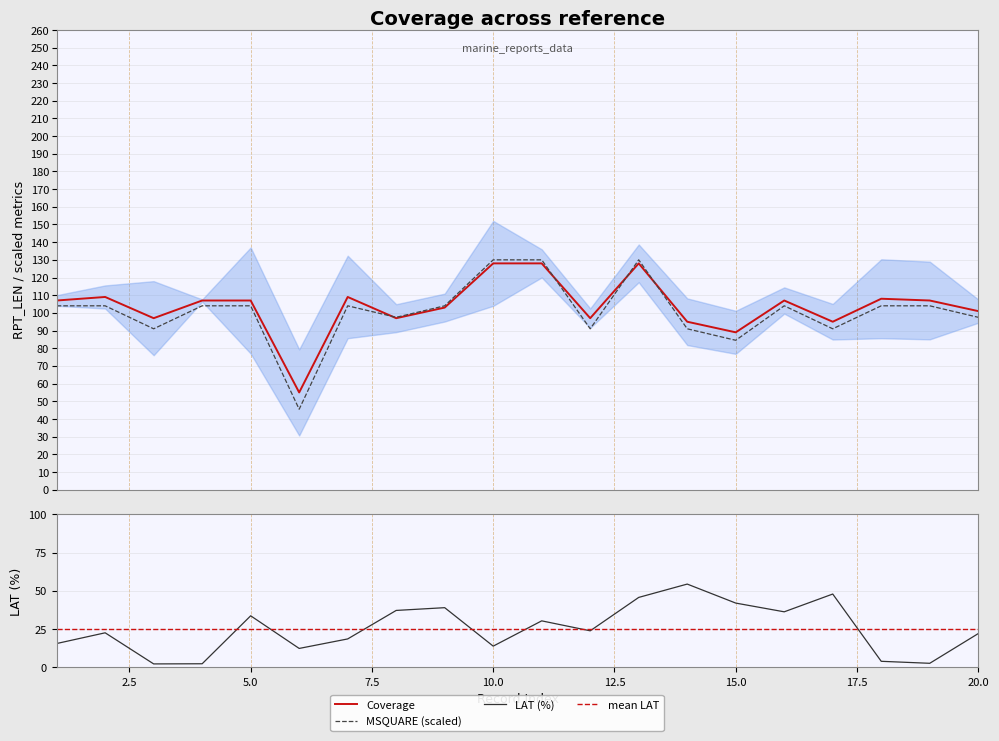

What is the spread (max minus min) of values at 2.5?

86.4